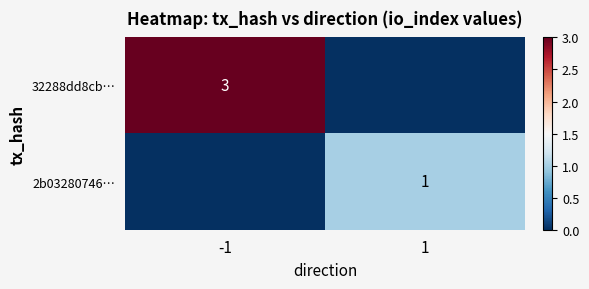

Is the value of 2b03280746… at 1 greater than the value of 32288dd8cb… at -1?

No